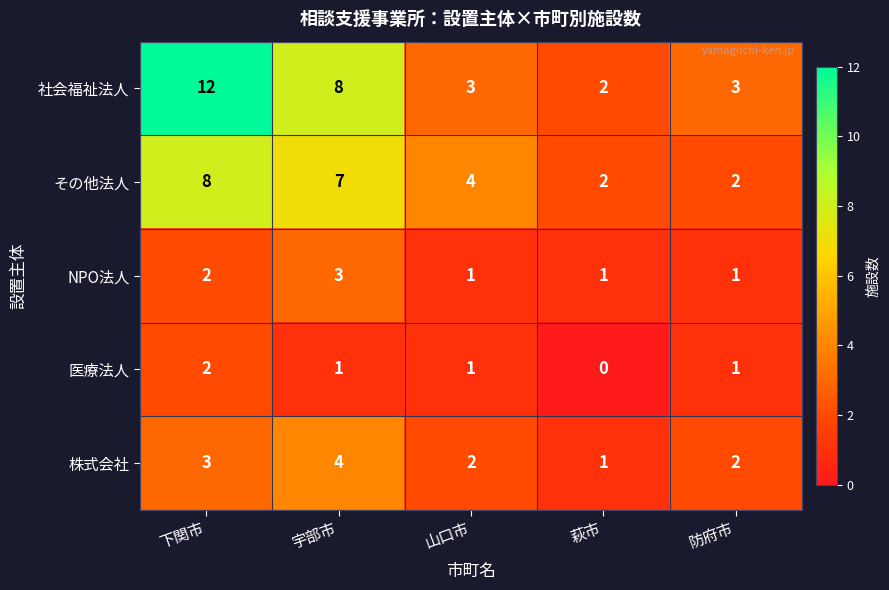

What is the spread (max minus min) of values at 下関市?

10